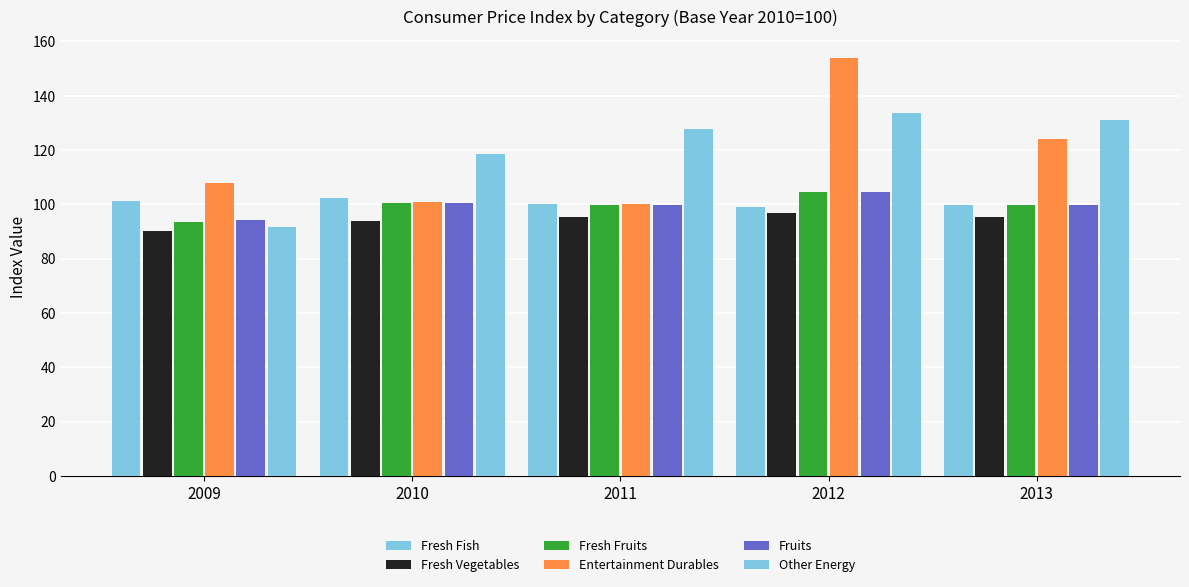

Reading left to right, transcribe all the data shown in this chart.

食料／魚介類／生鮮魚介: 101.1	102.2	100.3	98.9	99.7
食料／野菜・海藻／生鮮野菜: 90.2	93.7	95.2	96.9	95.2
食料／果物／生鮮果物: 93.6	100.5	99.8	104.5	99.8
教養娯楽／教養娯楽用耐久財: 108.0	100.8	100.2	154.0	124.2
食料／果物: 94.3	100.5	99.9	104.4	99.9
光熱・水道／他の光熱: 91.6	118.7	127.7	133.6	131.1